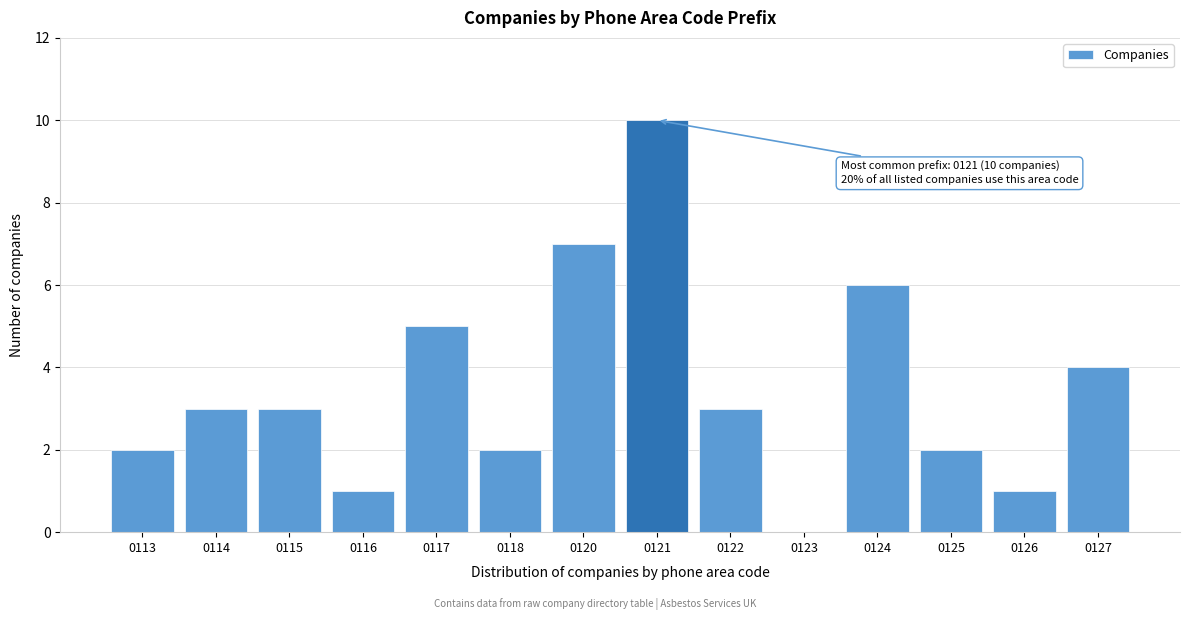

Reading left to right, list all the values displayed in this chart.

0113=2	0114=3	0115=3	0116=1	0117=5	0118=2	0120=7	0121=10	0122=3	0123=0	0124=6	0125=2	0126=1	0127=4